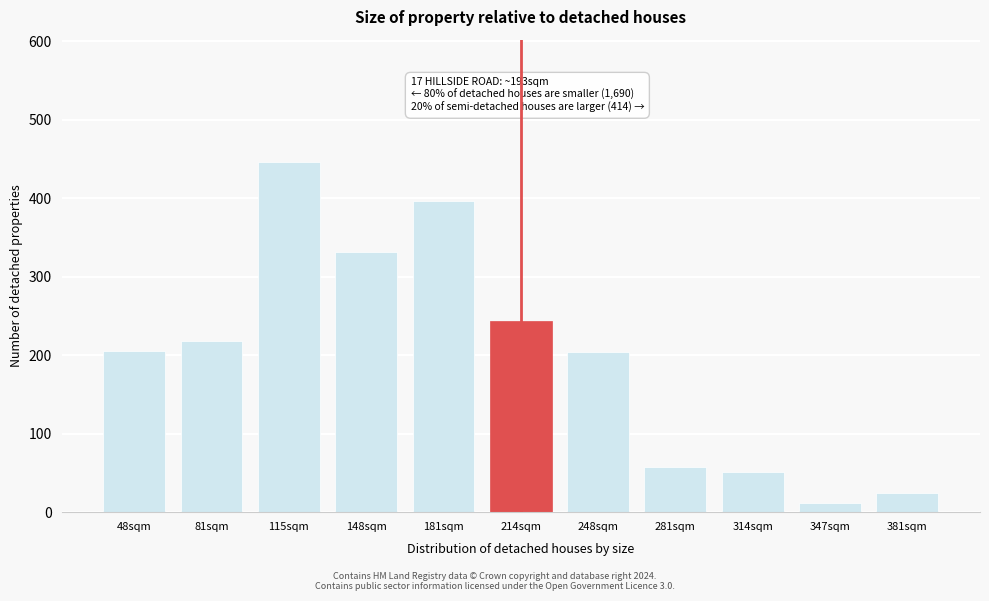

What is the sum of the values at 81sqm and 181sqm?

615